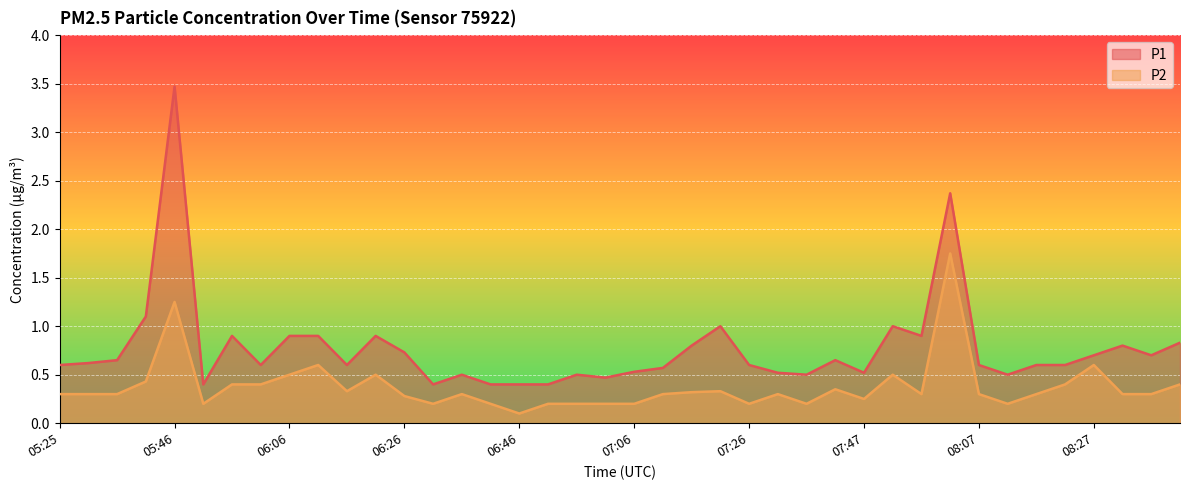

The P1 series shows 0.9 at 08:22. True or false?

False